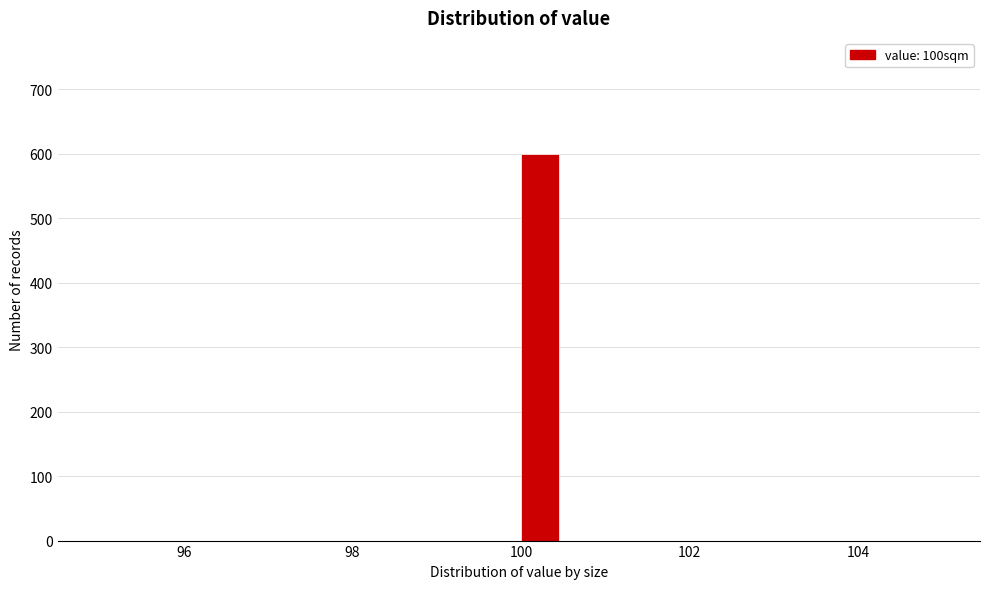

Around what value on the x-axis is the tallest bar? Give the approximate position of its centre, as read against the axis.

100.2